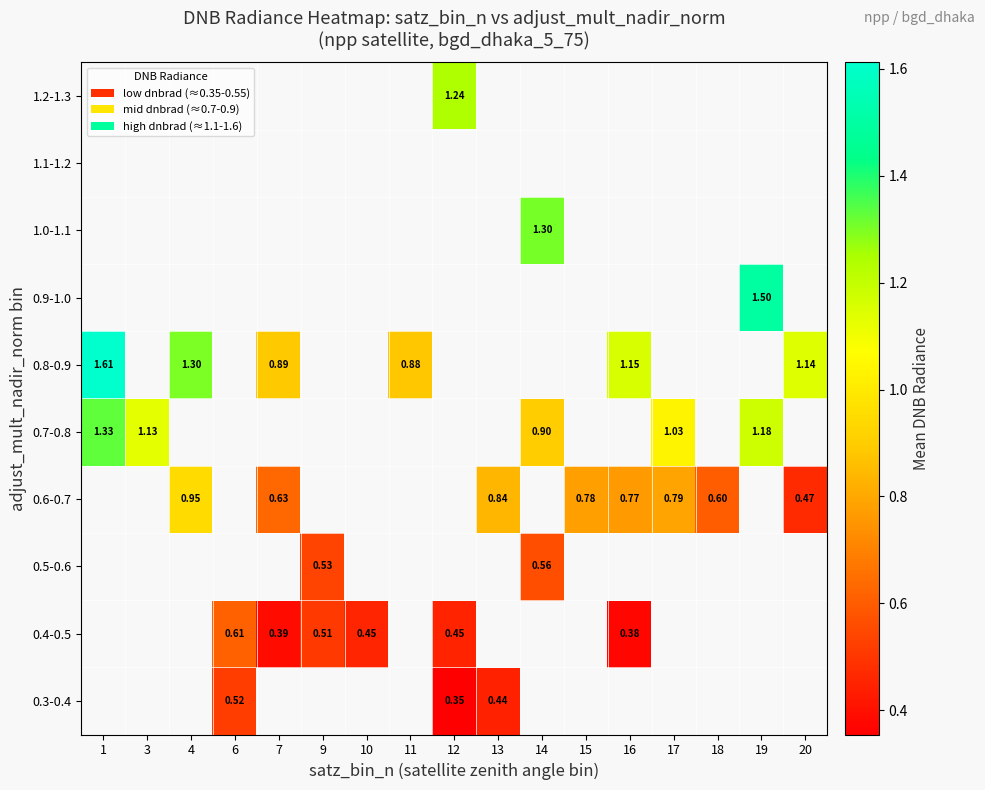

Which label corresponds to the smallest value in the chart?

12